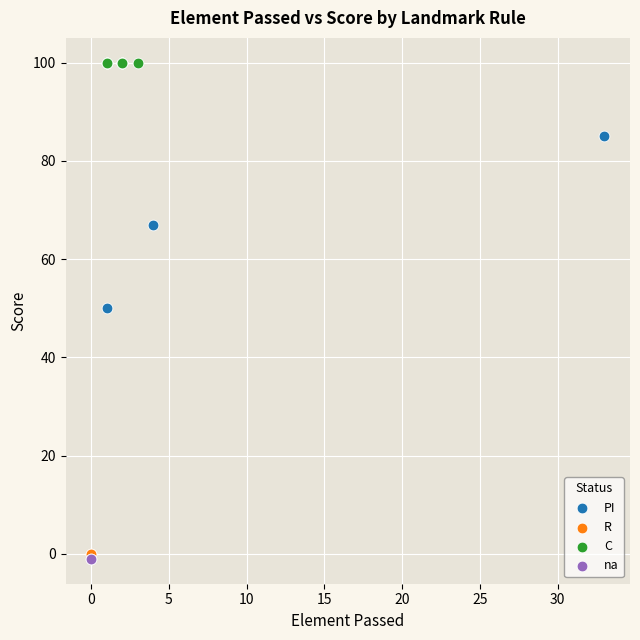

What are all the series names shown in the legend?

PI, R, C, na